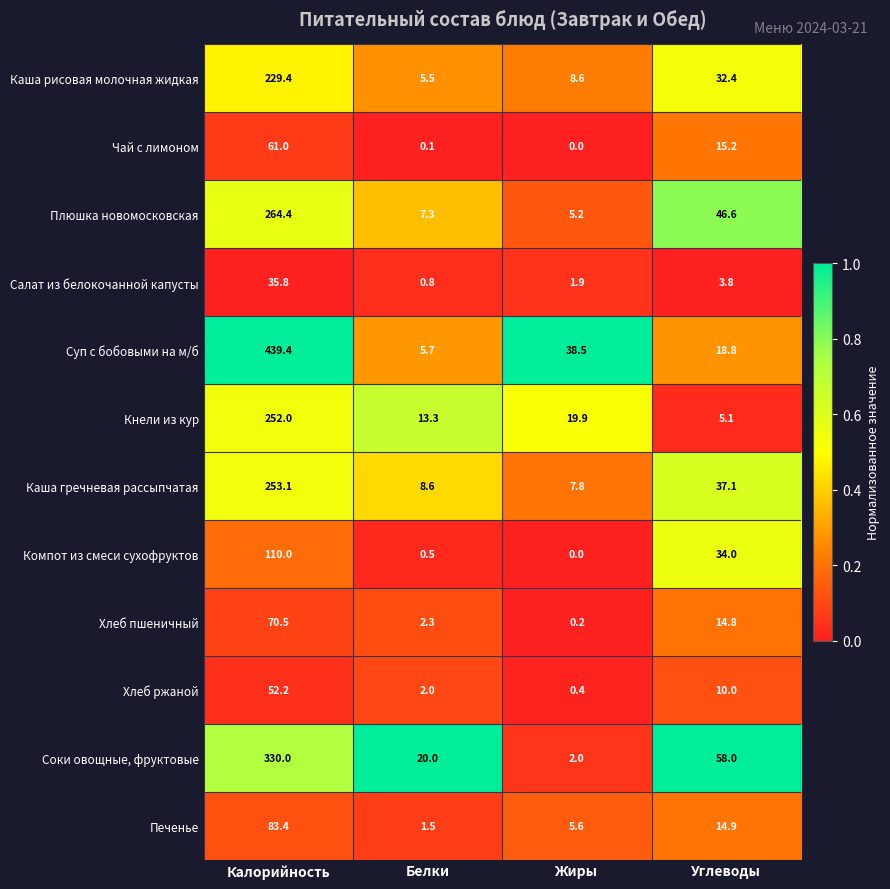

What is the greatest value displayed?

439.4